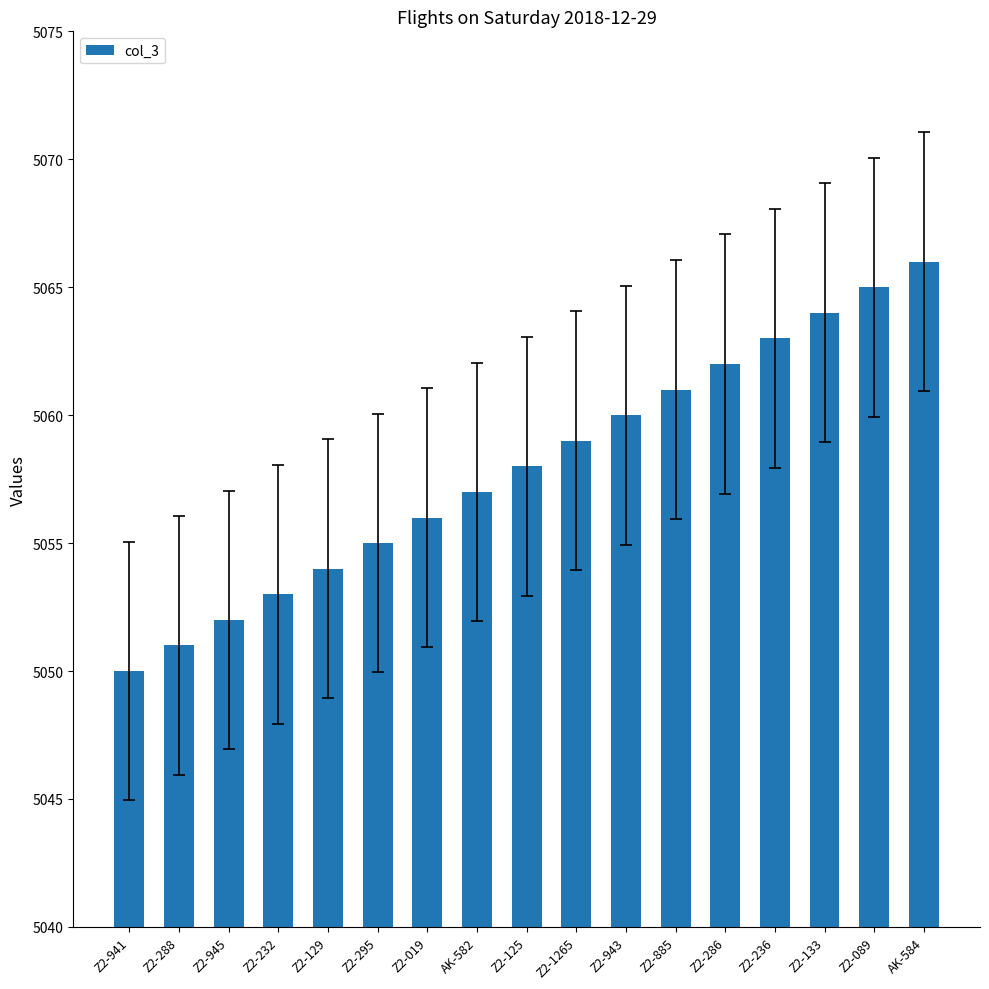

Count the number of categories in the chart.

17